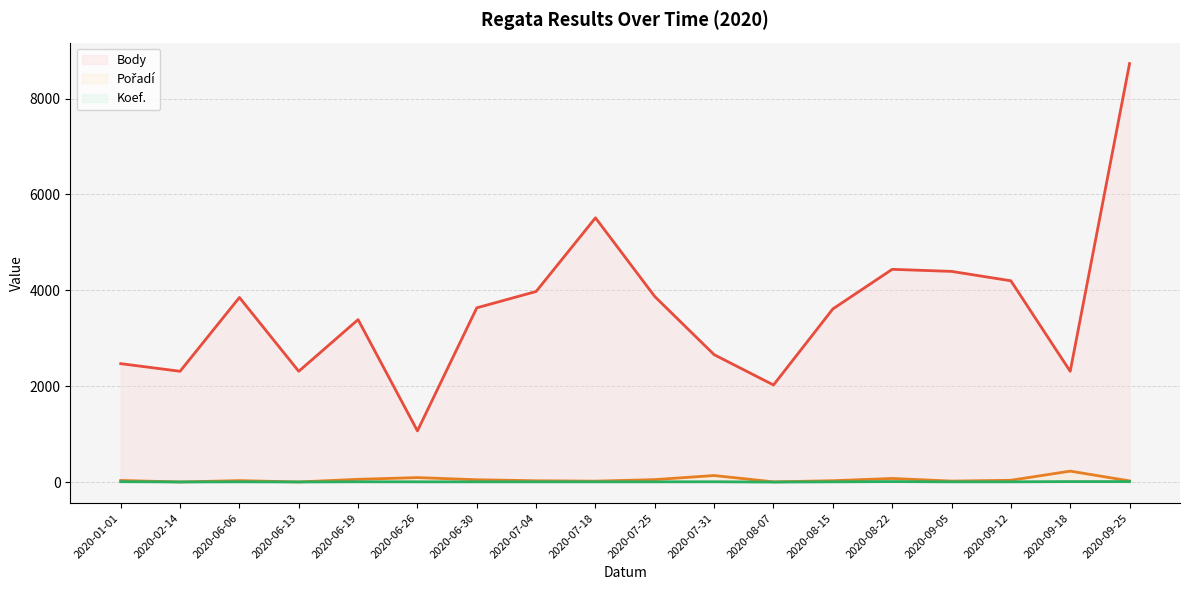

Between 2020-06-13 and 2020-07-31, which is larger?

2020-07-31